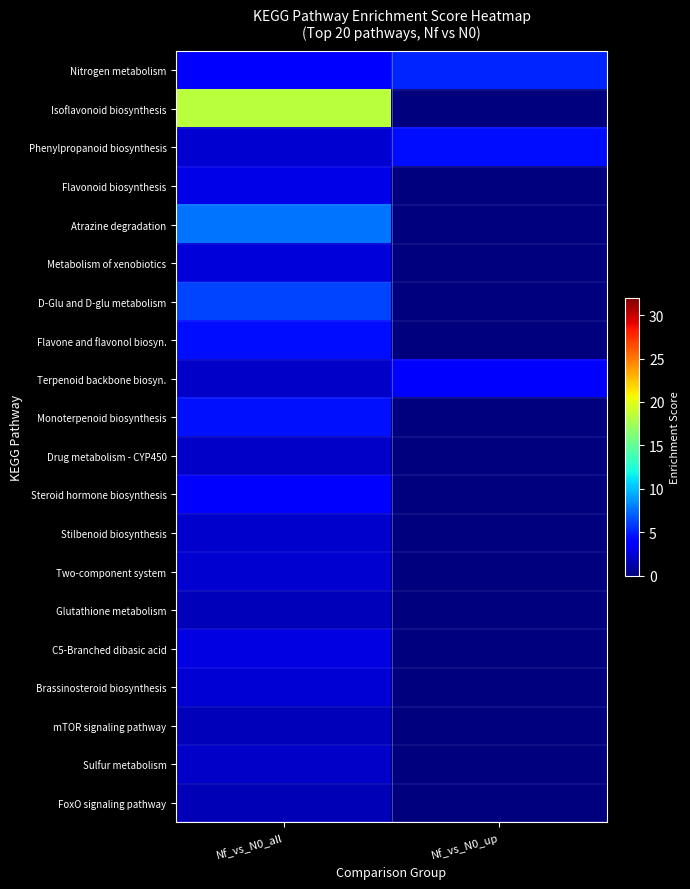

At which category is the sum across all series the highest?

Nf_vs_N0_all